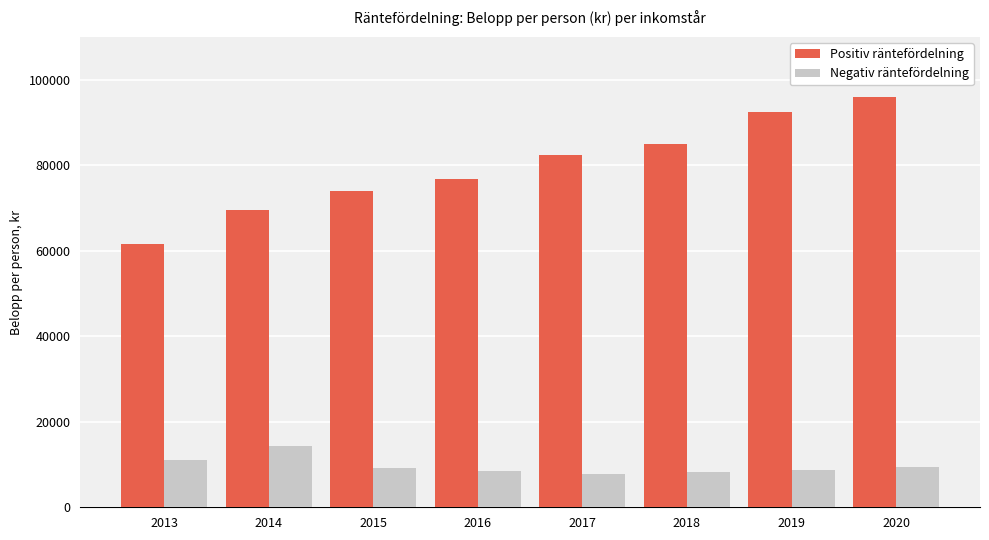

Where is Negativ räntefördelning nearest to the value 11047?

2013